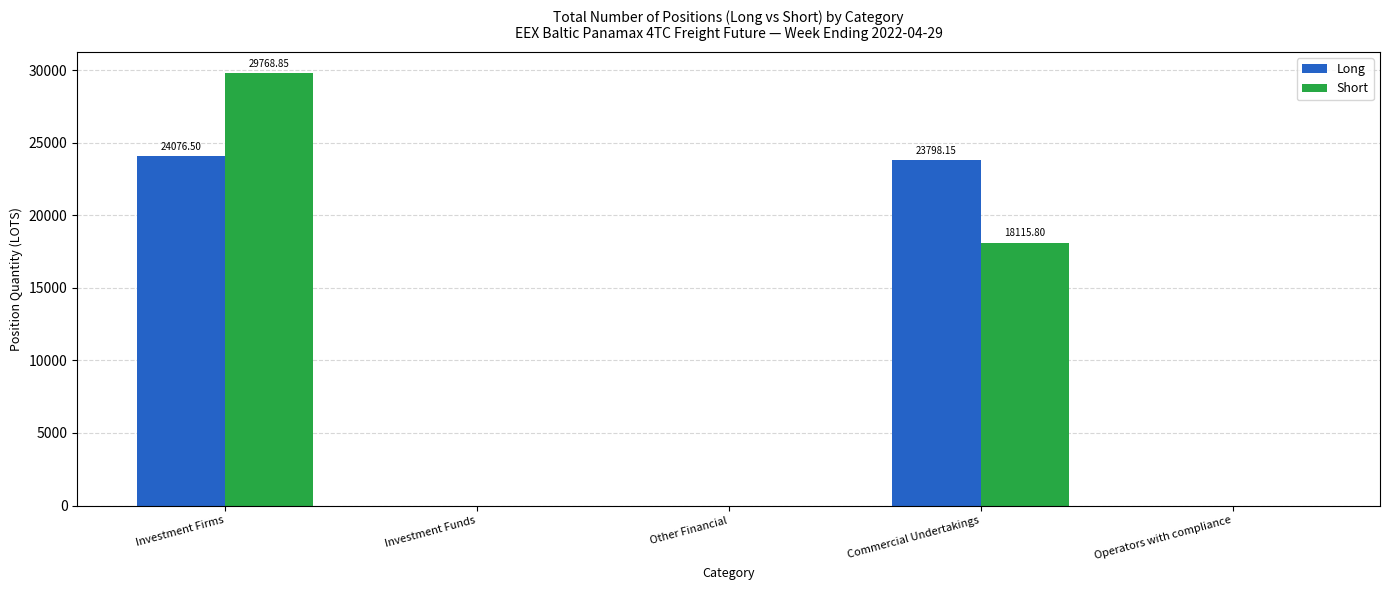

At which category is the sum across all series the highest?

Investment Firms